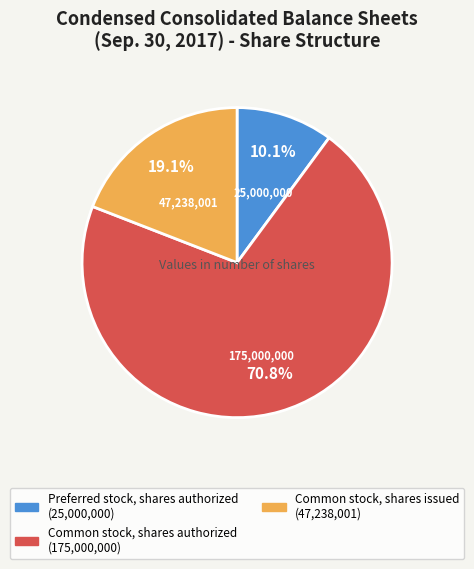

Is there any slice that represents more than half of the pie?

Yes